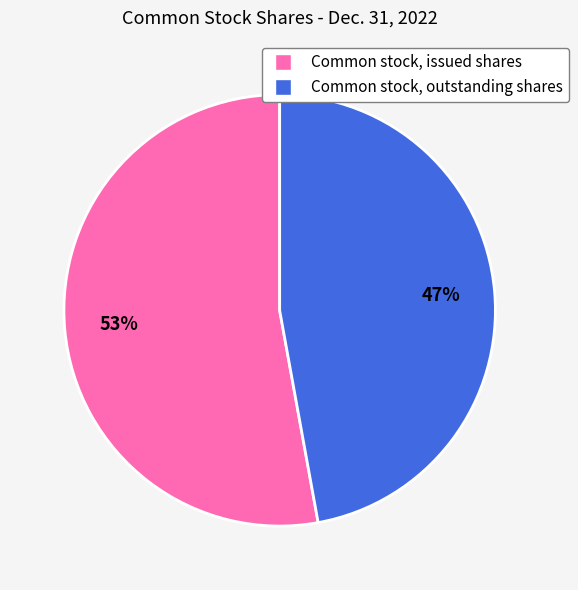

Rank the categories by value from lowest to highest.

Common stock, outstanding shares, Common stock, issued shares